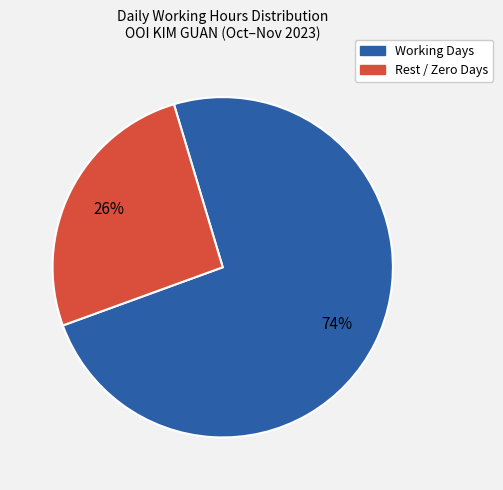

To the nearest percent, what is the difference between the largest and smallest slice percentages?

48%